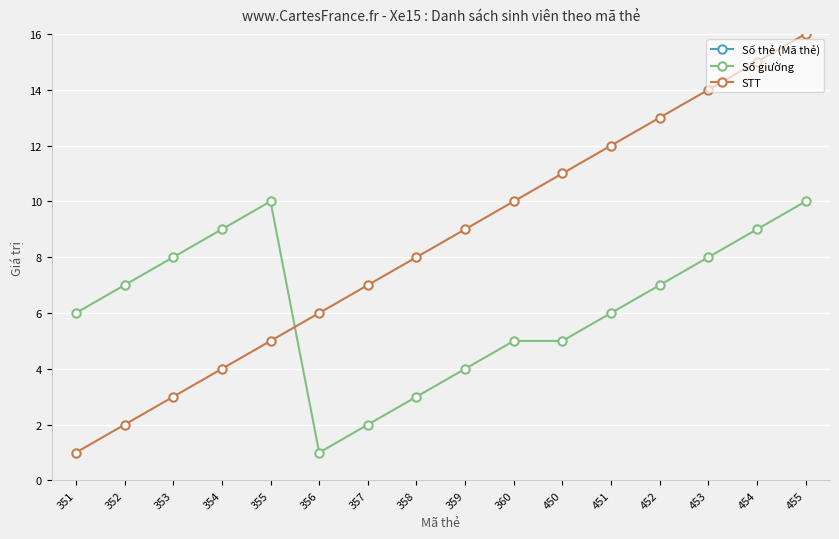

At how many categories does at least one series exceed 21?

16